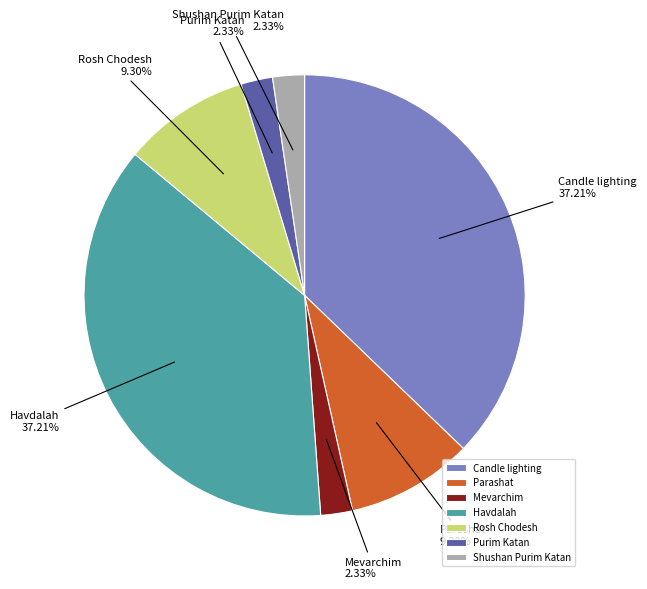

Does Candle lighting account for over 50% of the chart?

No